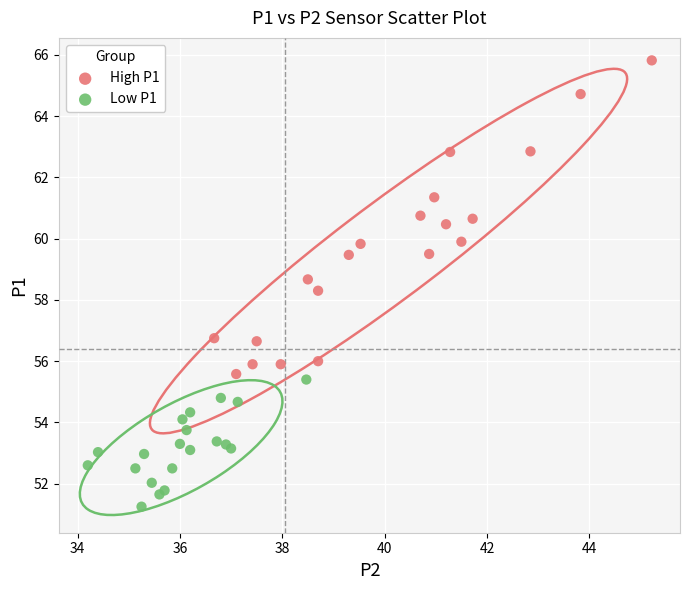

Which series has the widest spread of Y values?

High P1